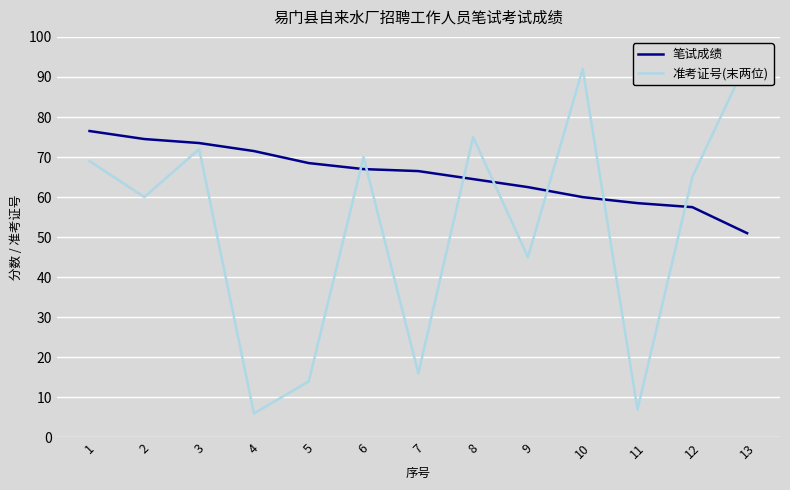

Is the value of 笔试成绩 at 4 greater than the value of 准考证号(末两位) at 9?

Yes